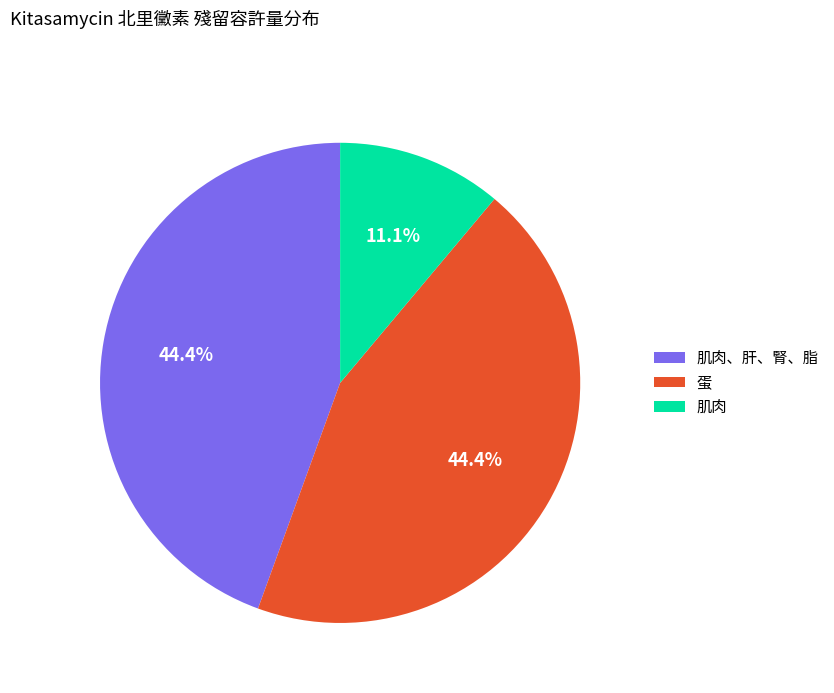

Does any single category account for the majority?

No